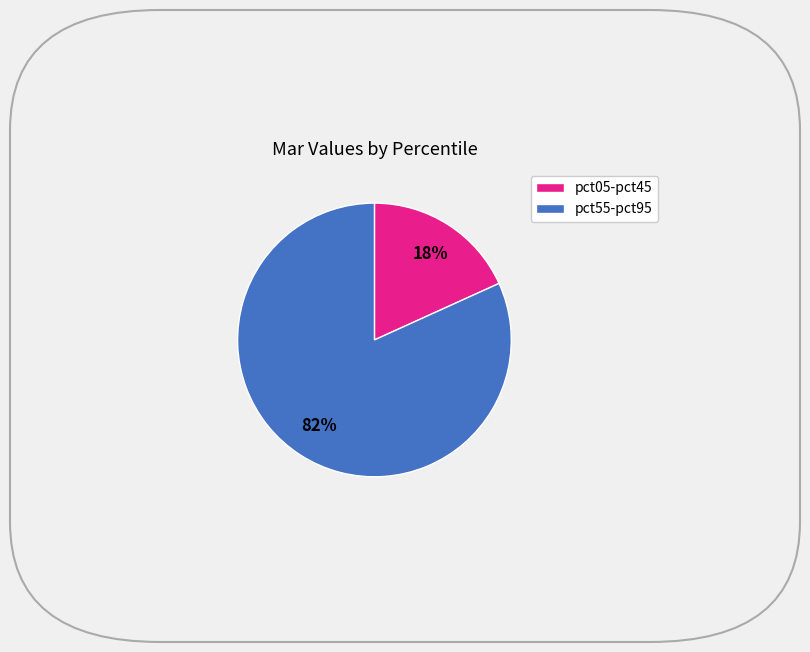

Is there a majority slice in this chart?

Yes